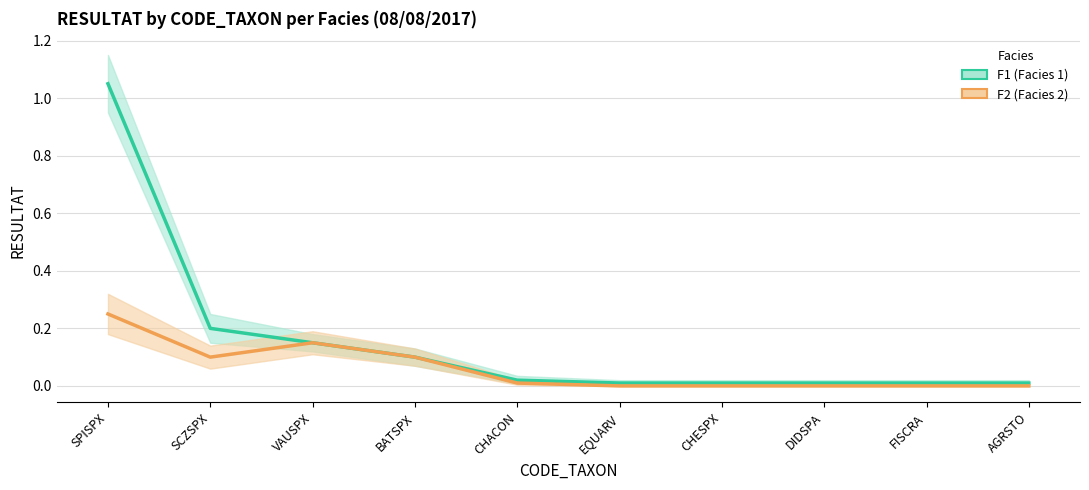

True or false: F1 has more than 1 interior local peaks.

False